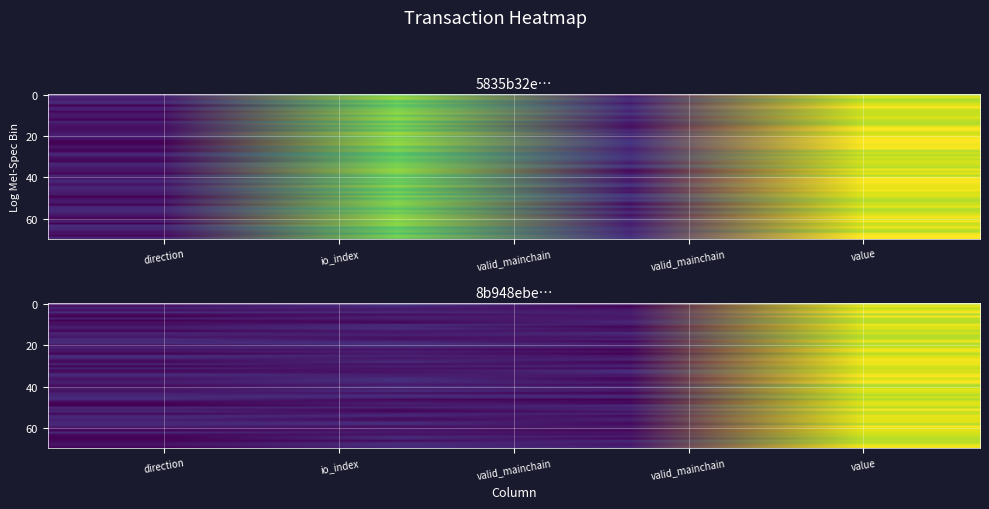

What is the sum of all 8b948ebee17668a0e16aad8d0262c3b3f91e5c8 values?

77.4